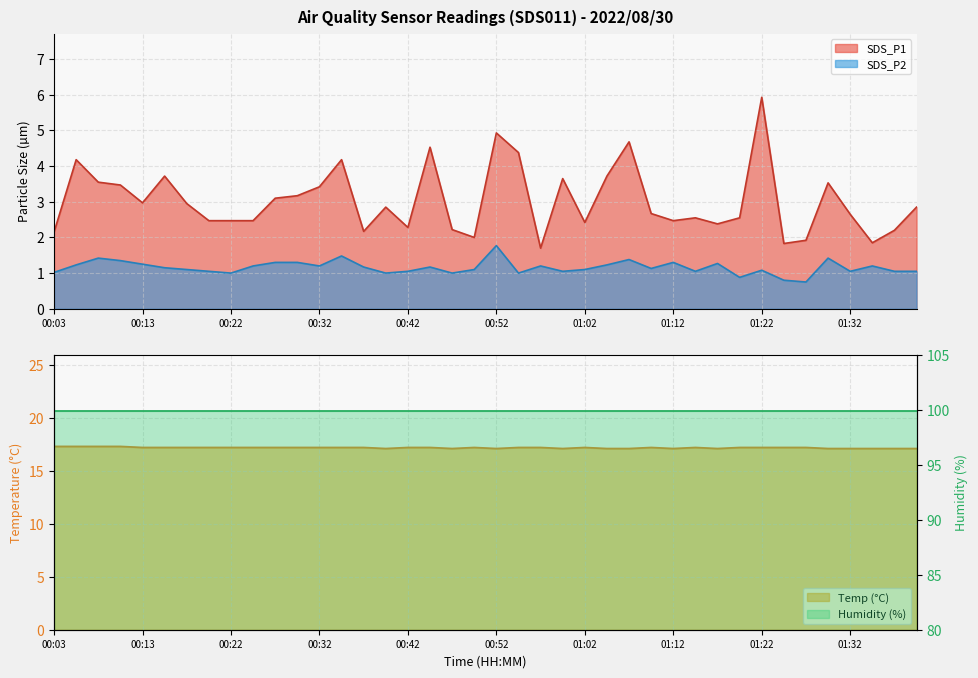

The Temp series shows 22.6 at 00:44. True or false?

False